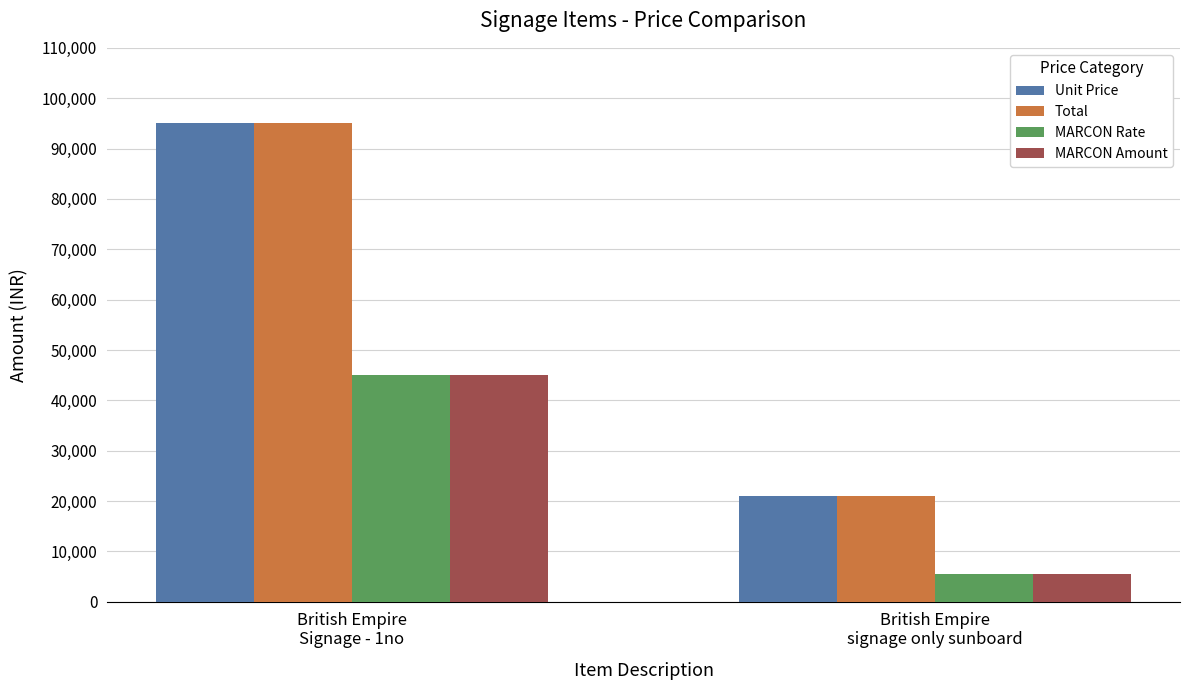

What is the label of the 2nd bar from the left?

British Empire
signage only sunboard